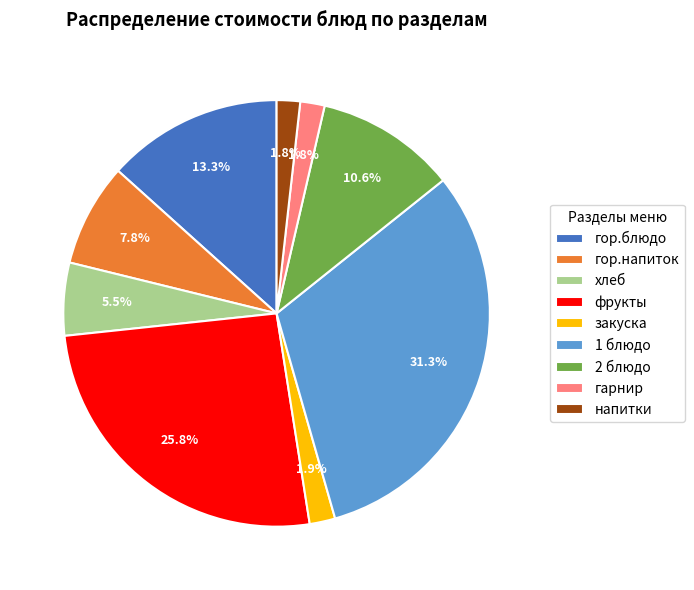

Is гарнир the majority of the pie?

No